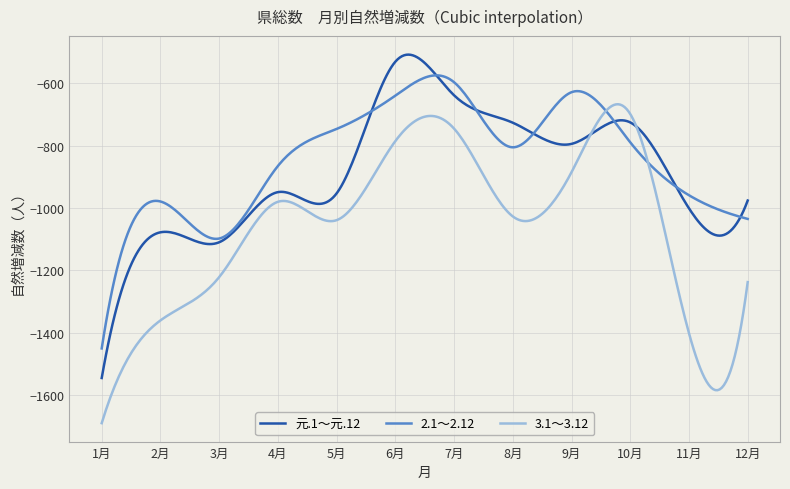

What is the minimum value shown in the chart?

-1691.0